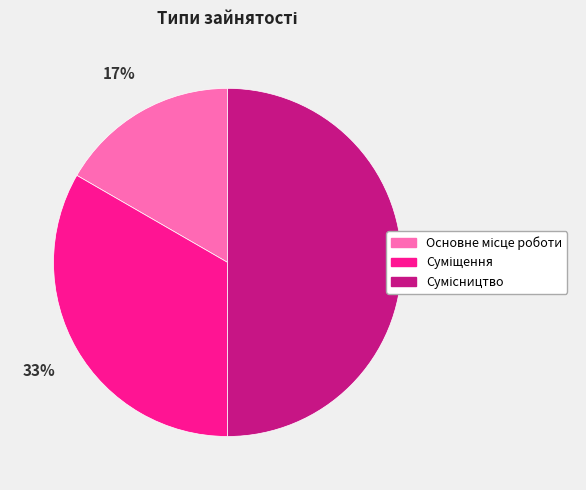

How many slices are in this pie chart?

3